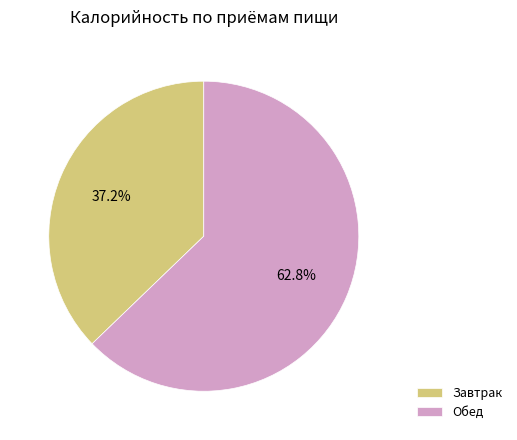

To the nearest percent, what is the combined percentage of Обед and Завтрак?

100%